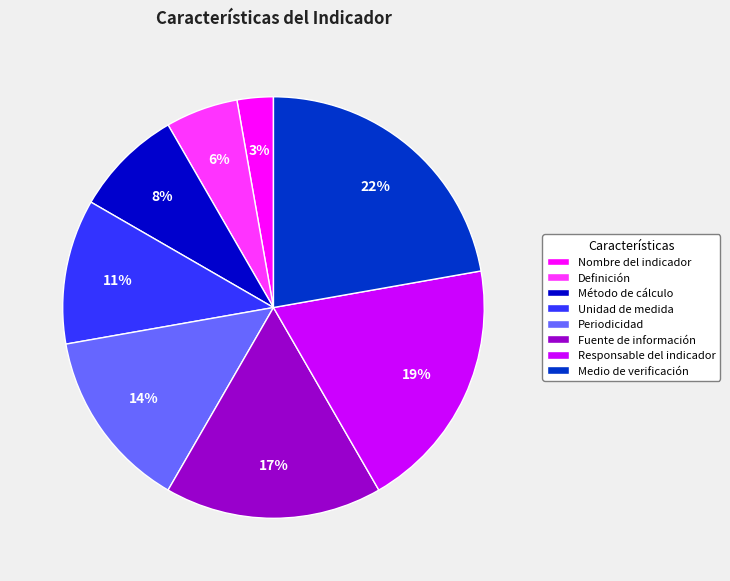

What percentage is the Unidad de medida slice, to the nearest percent?

11%